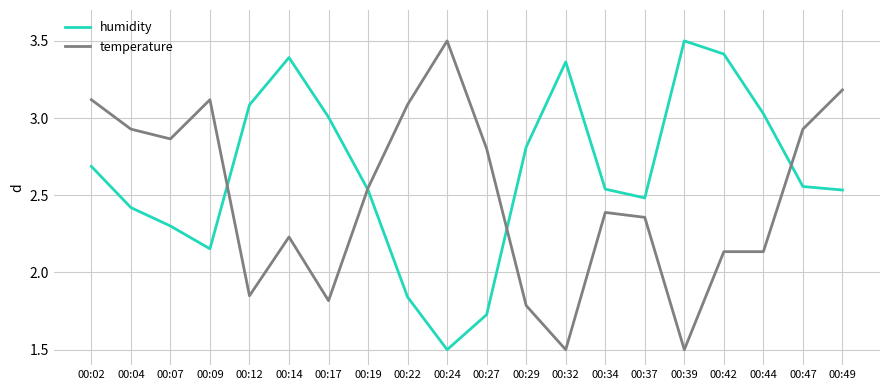

True or false: temperature has more than 0 interior local peaks.

True